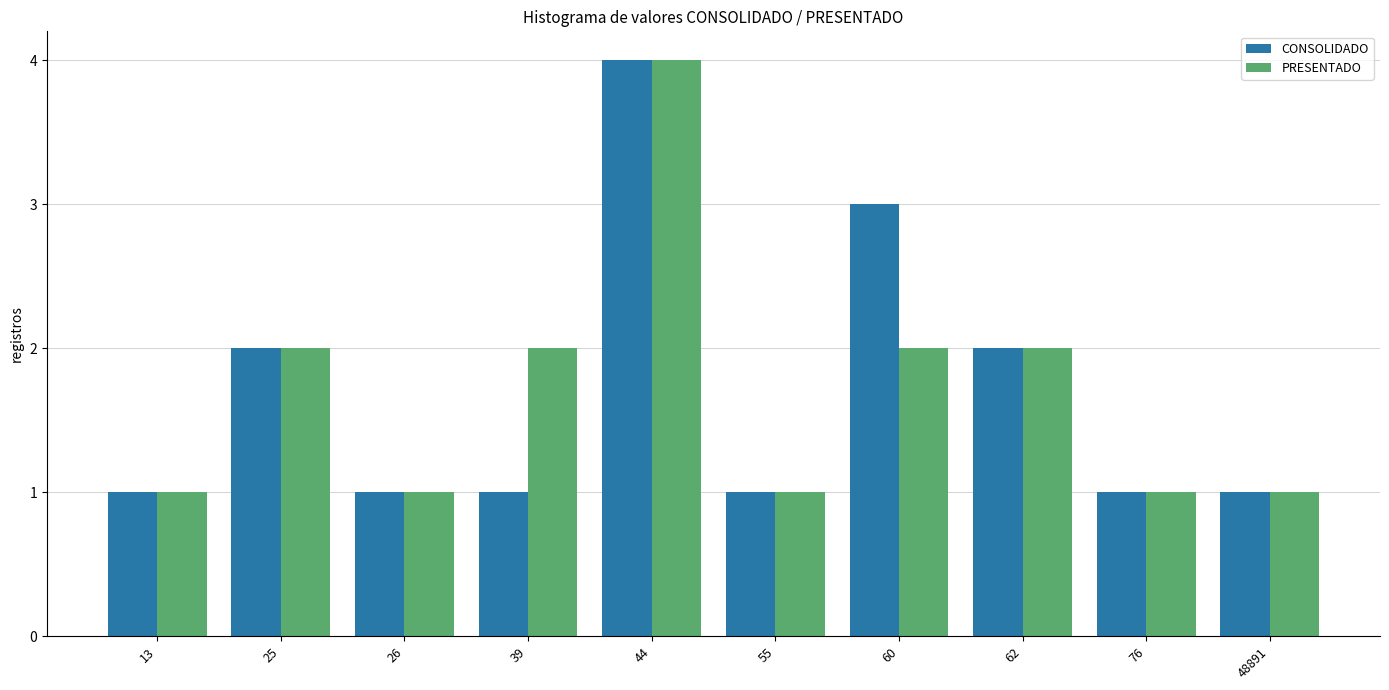

True or false: CONSOLIDADO has a value of 0 at 48891.

False